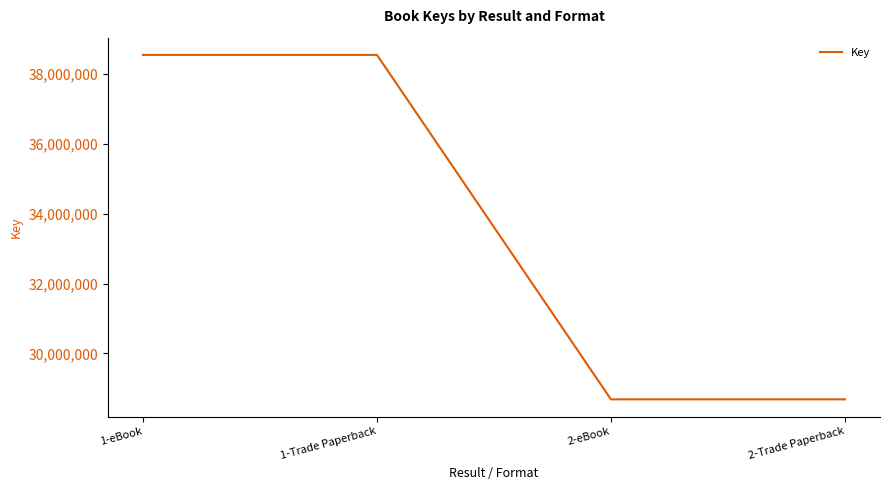

Reading right to left, transcribe all the data shown in this chart.

2-Trade Paperback=28684325	2-eBook=28684325	1-Trade Paperback=38549522	1-eBook=38549522